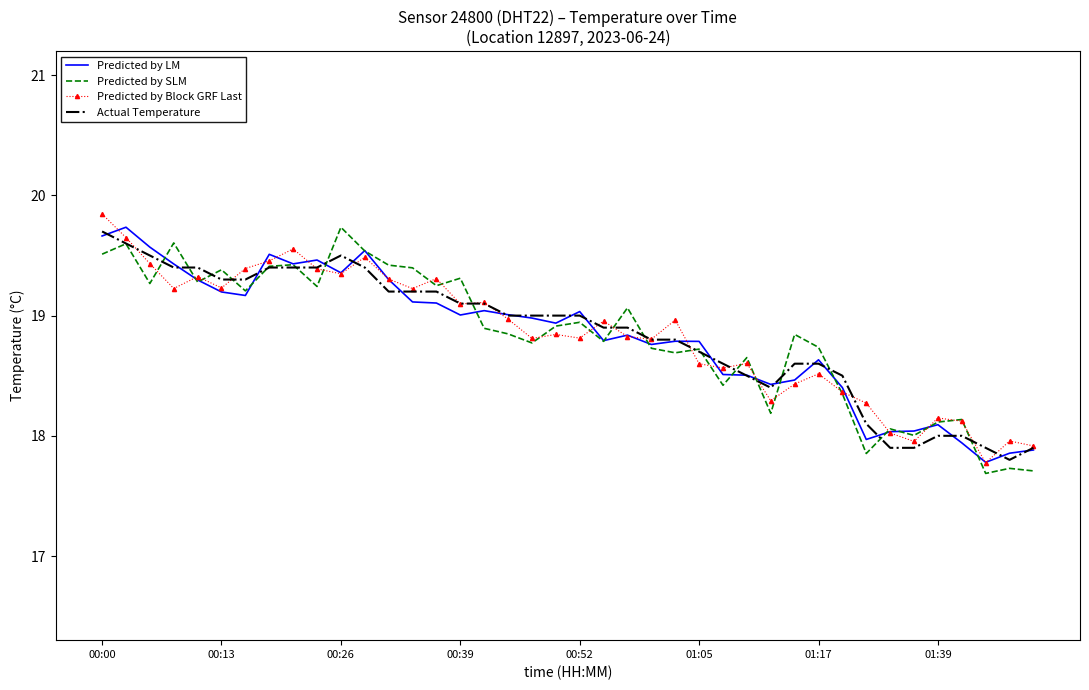

What is the highest value of the Actual Temperature series?

19.7